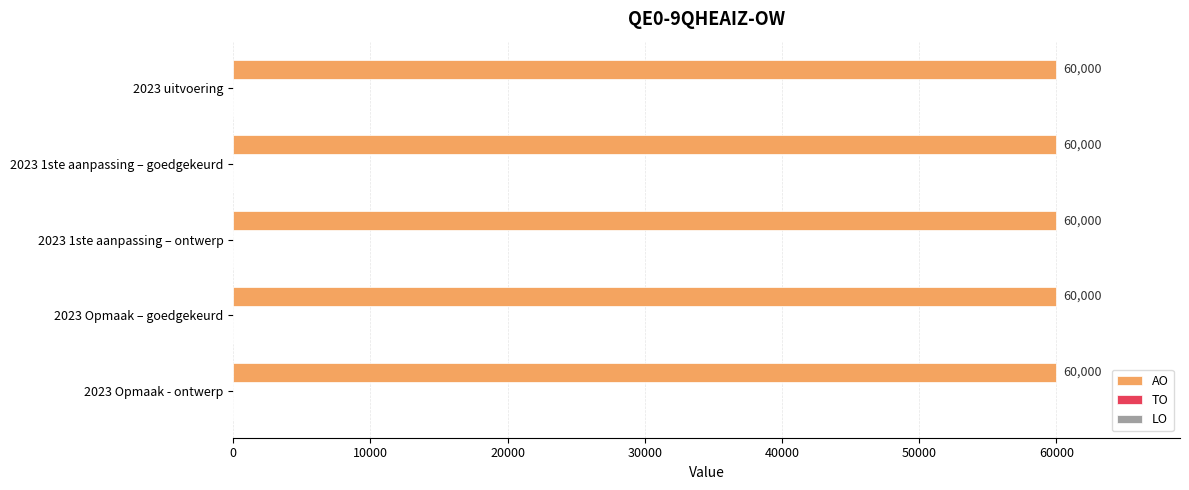

What is the approximate value of AO at 2023 1ste aanpassing – ontwerp?

60000